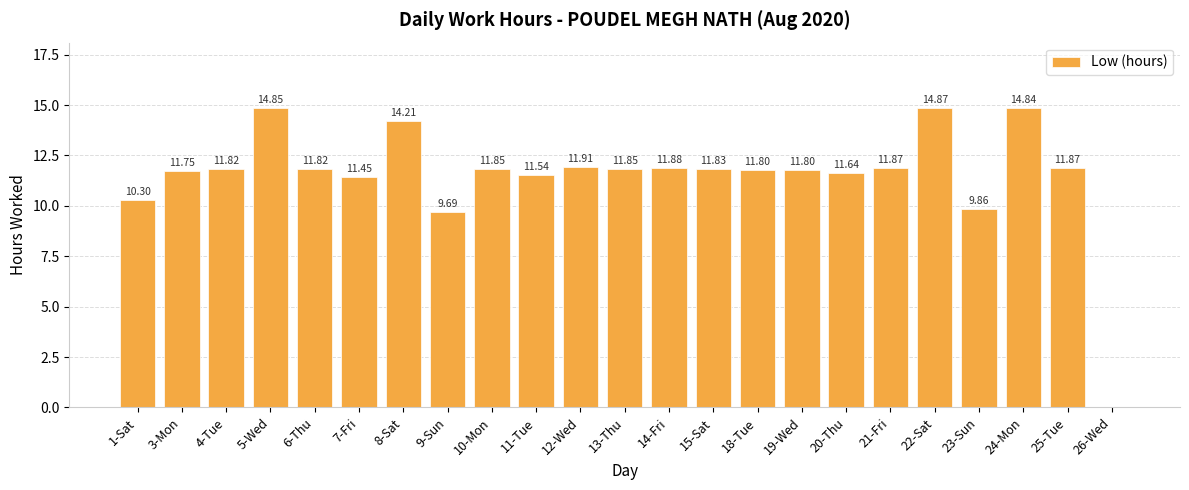

What is the sum of the values at 25-Tue and 7-Fri?

23.3